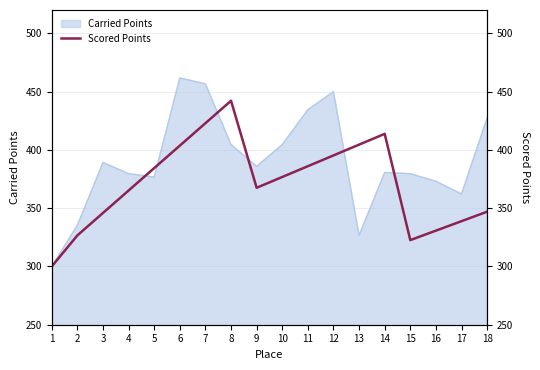

Reading right to left, what are all the values shown in this chart?

18=347.0	17=338.8	16=330.7	15=322.6	14=413.7	13=404.5	12=395.2	11=386.0	10=376.7	9=367.5	8=442.1	7=422.9	6=403.6	5=384.4	4=365.1	3=345.9	2=326.6	1=300.0